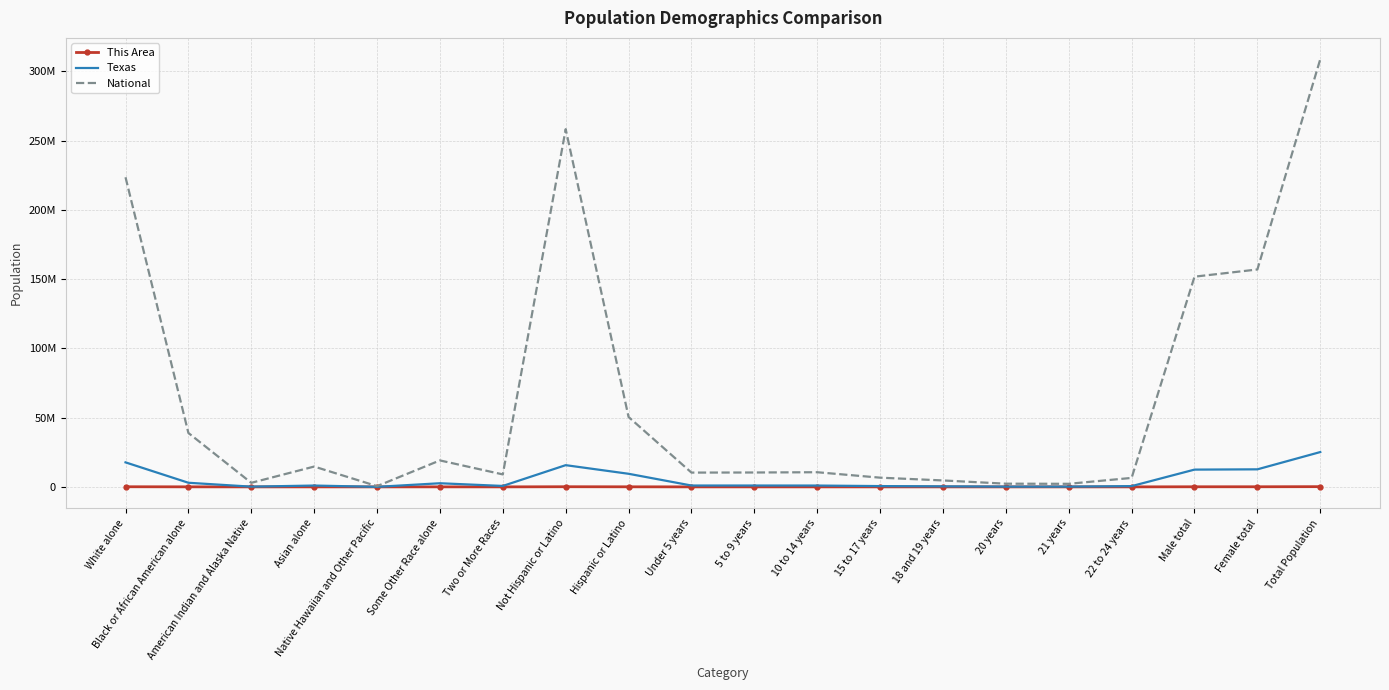

At Not Hispanic or Latino, list the series in order from smallest to largest.

This Area, Texas, National